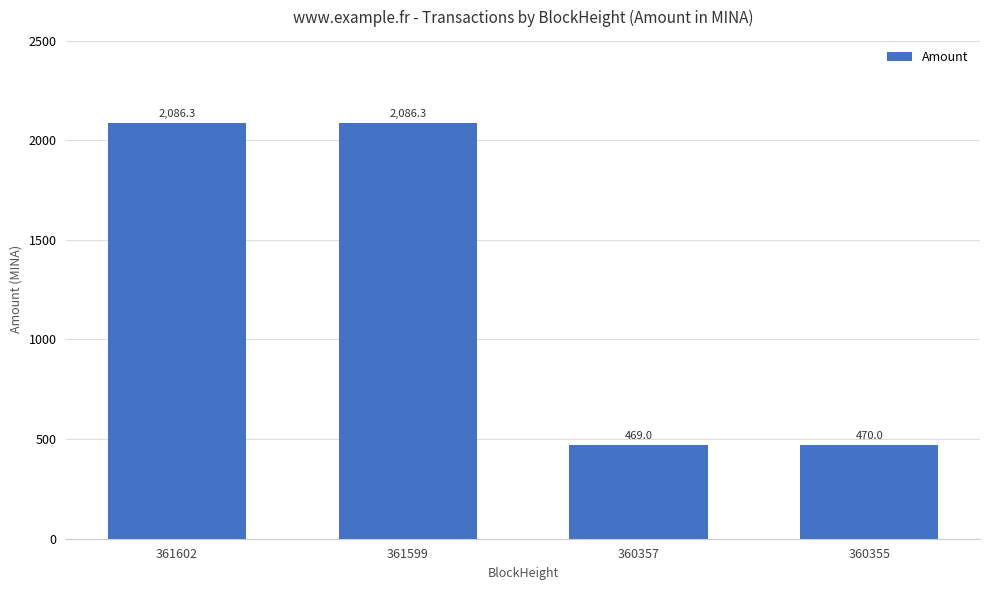

True or false: the data shows 470.0 at 360355.

True